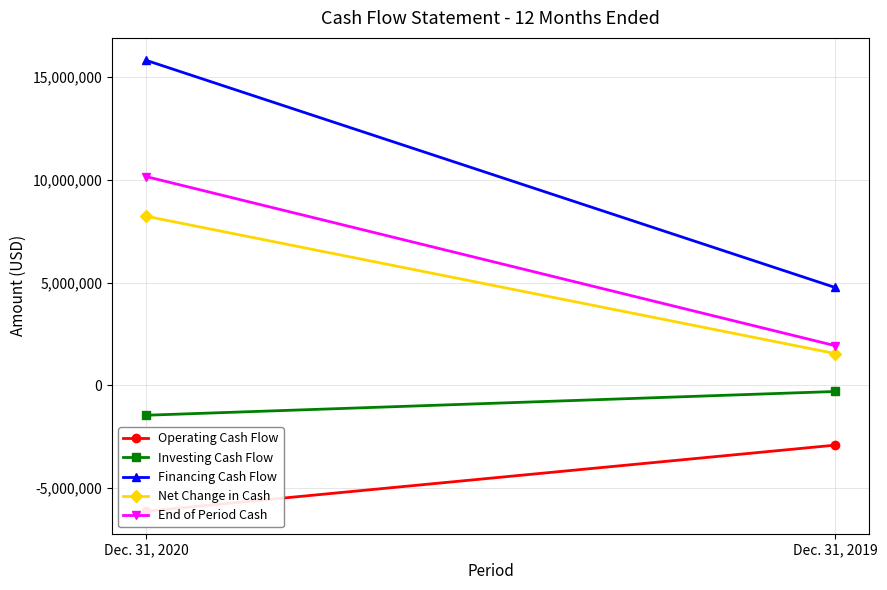

At how many categories does at least one series exceed 7905697?

1